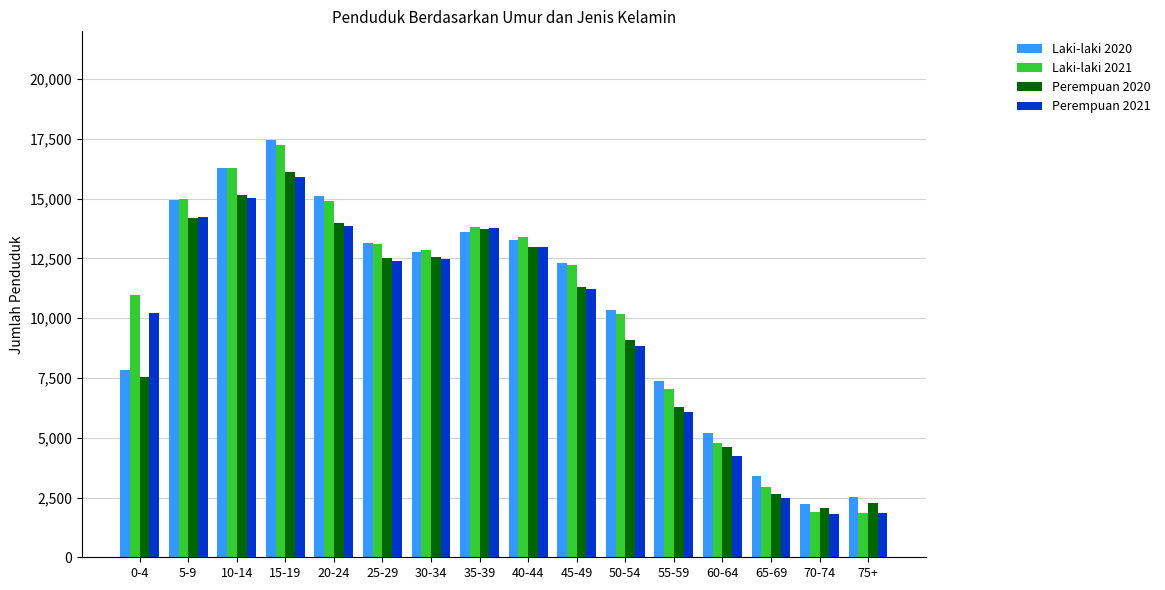

Is the value of Perempuan 2021 at 40-44 greater than the value of Laki-laki 2021 at 20-24?

No